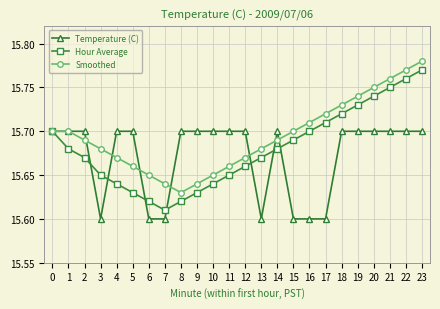

Rank the series at 11 from highest to lowest value.

Temperature (C), Smoothed, Hour Average